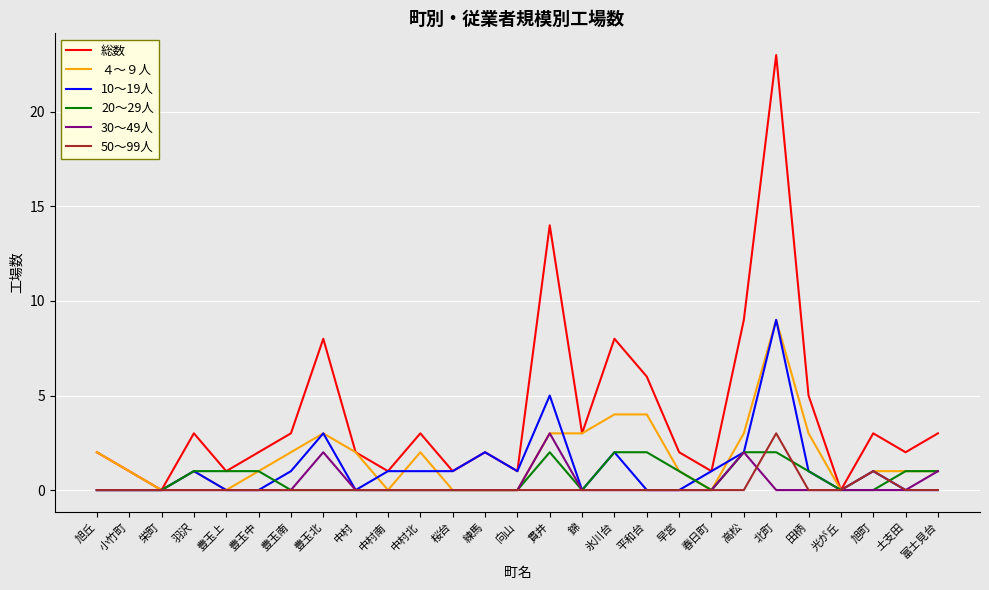

Which series has the largest range (max minus min)?

総数